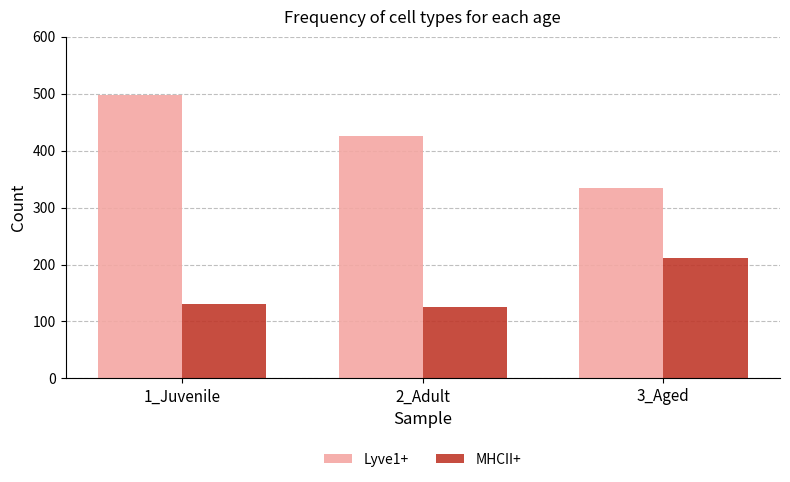

At which label does Lyve1+ first exceed 425?

1_Juvenile